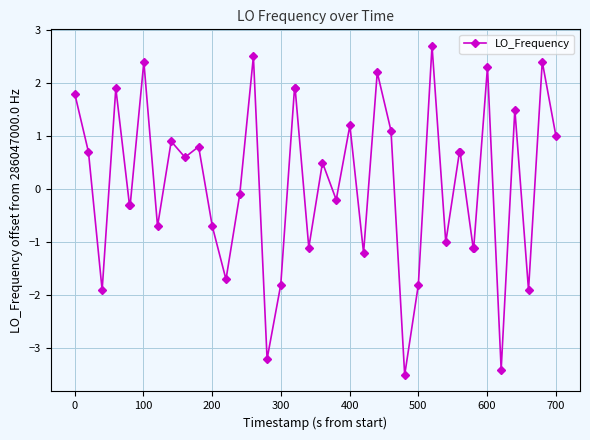

What is the average value?

0.1